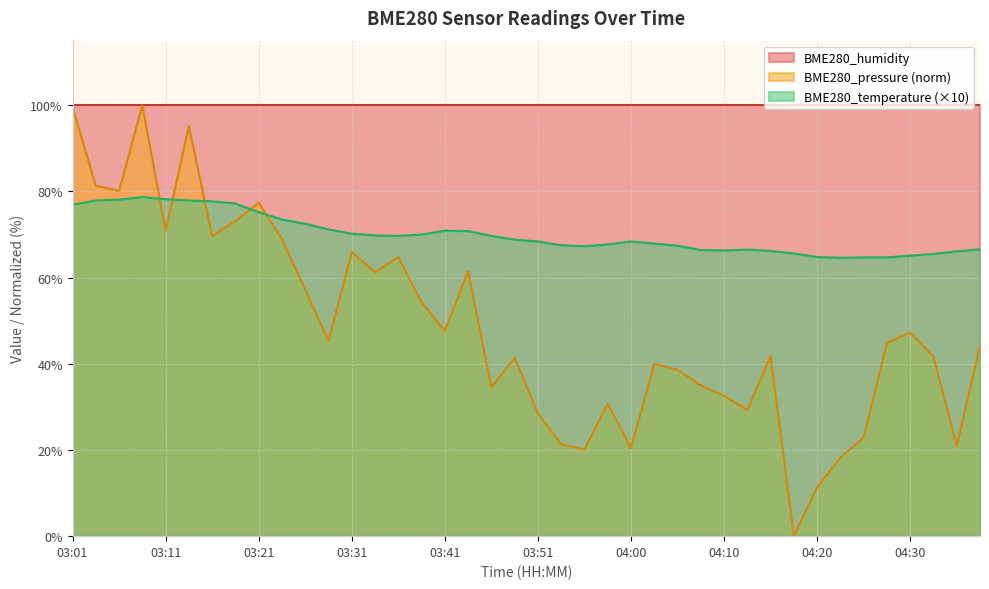

Between 03:46 and 04:32, which is larger?

03:46